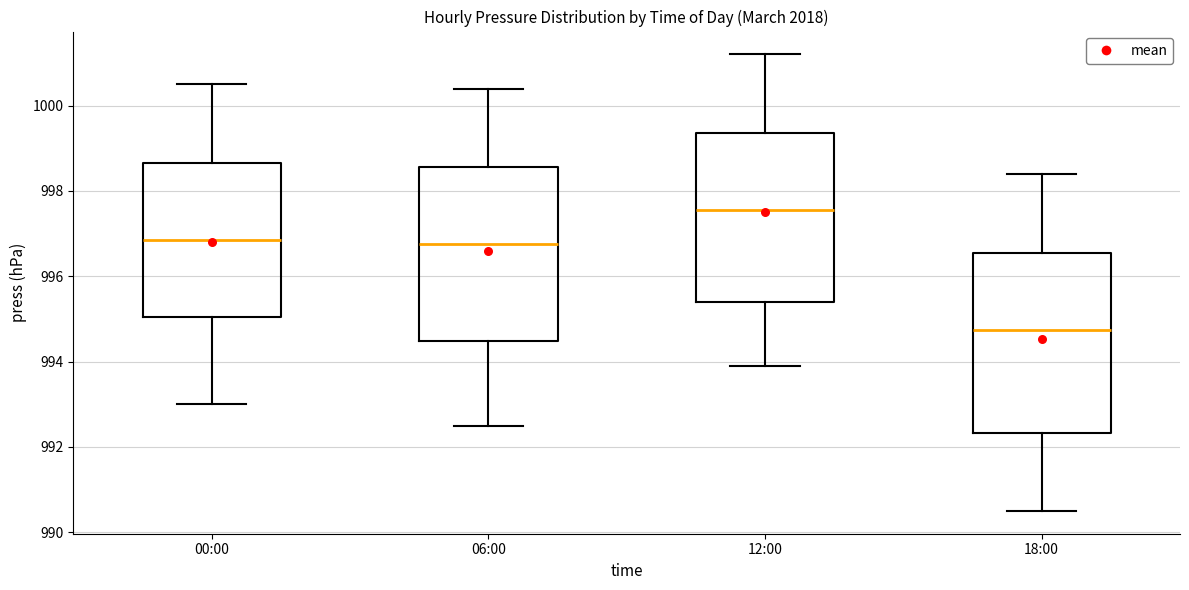

Which box's median line is the lowest?

18:00